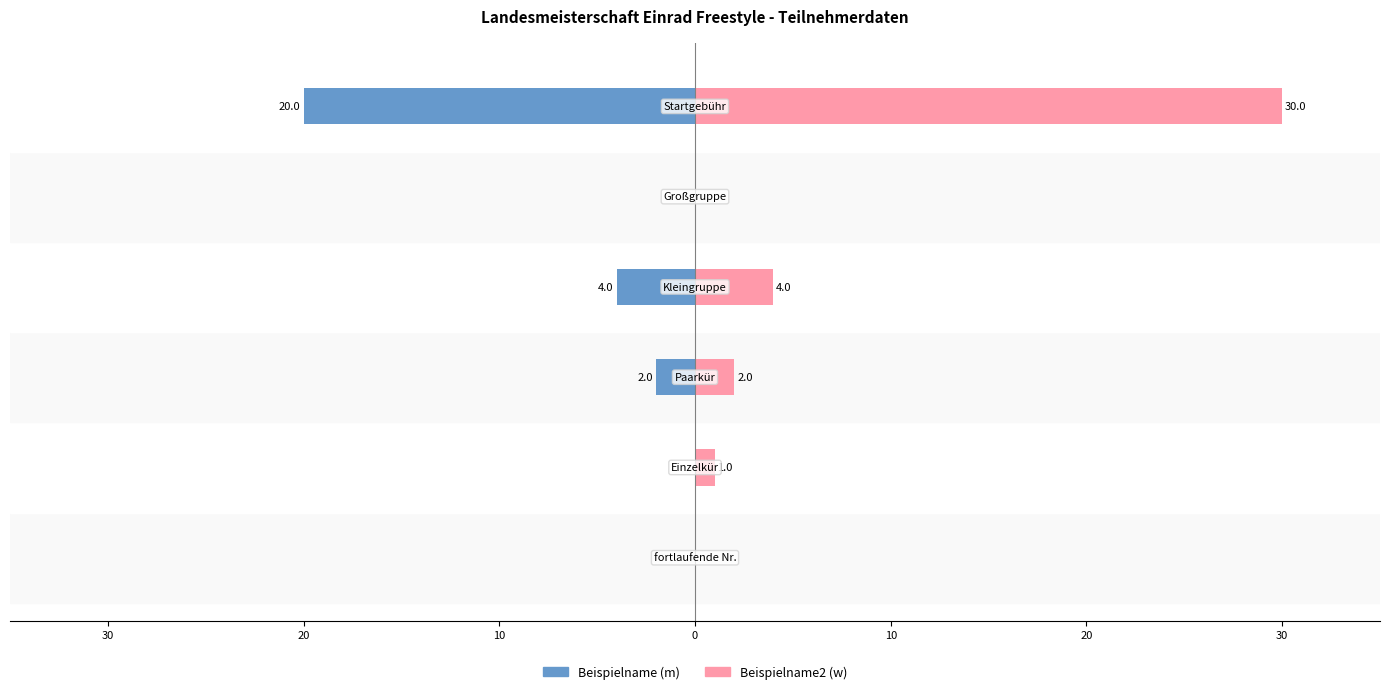

List the series in order of their peak value, highest first.

Beispielname2 (w), Beispielname (m)